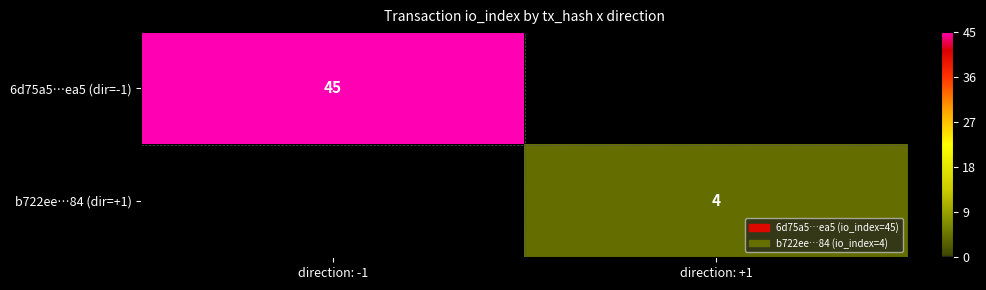

The value of 6d75a5…ea5 (dir=-1) at direction: -1 is 45. True or false?

True